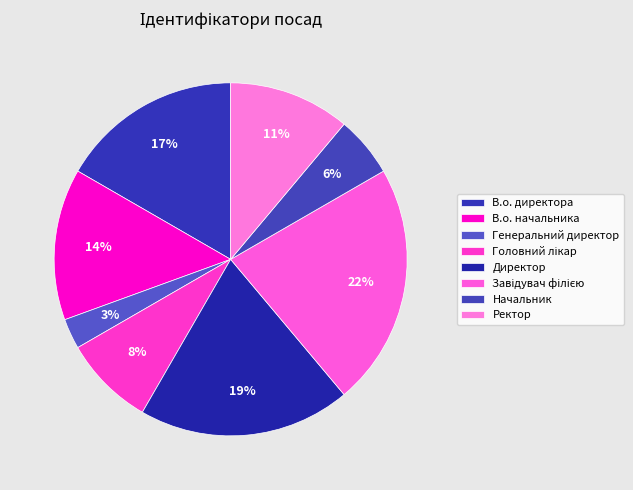

Approximately how many times larger is the value at Начальник compared to Директор?

0.3